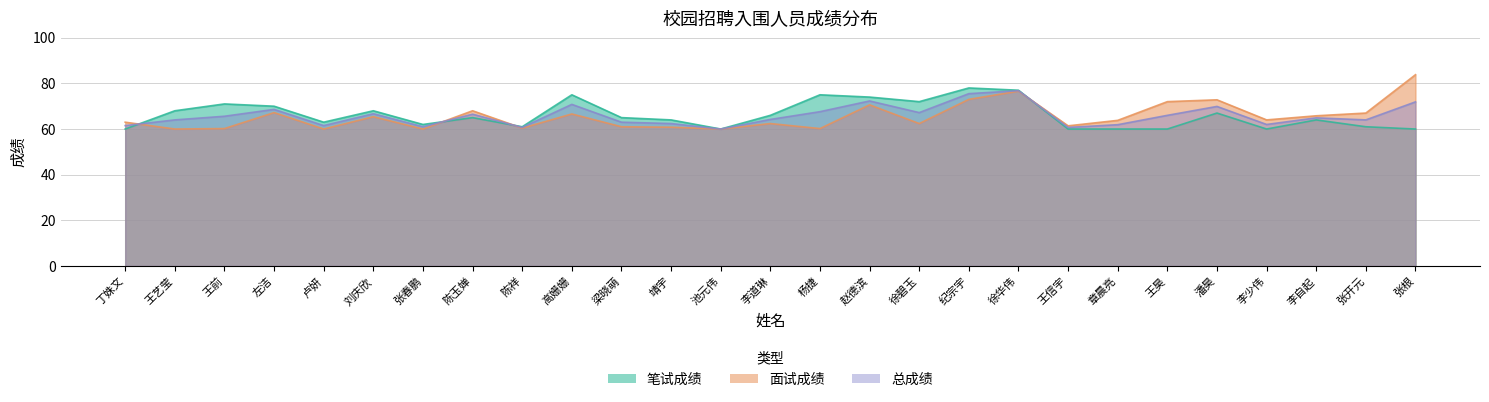

What is the greatest value displayed?

83.8